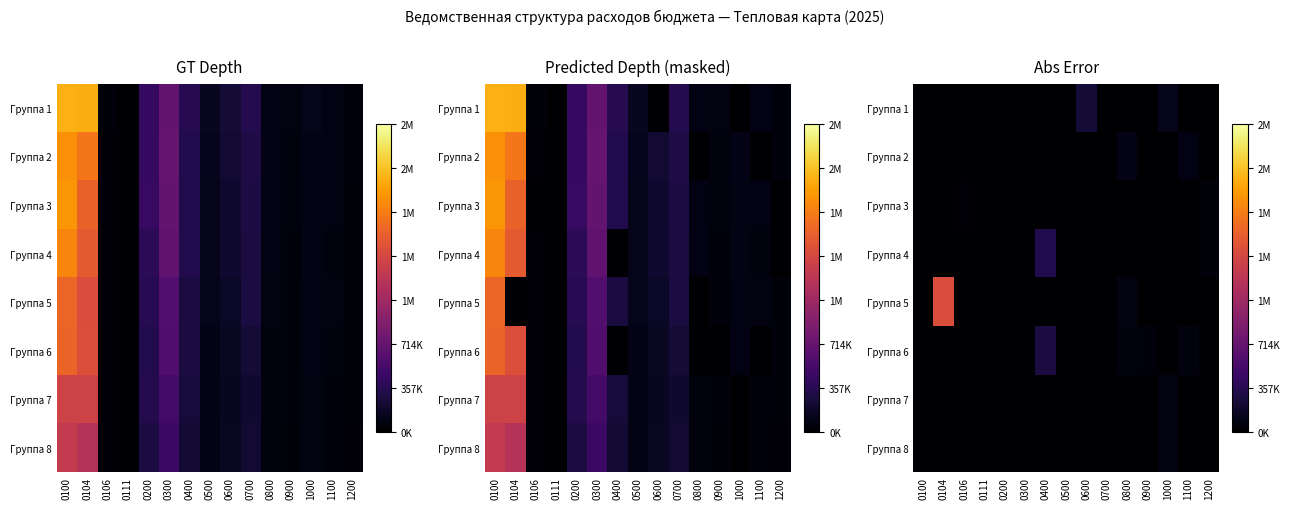

Is it true that Группа 3 equals 16632.8 at 1200?

False